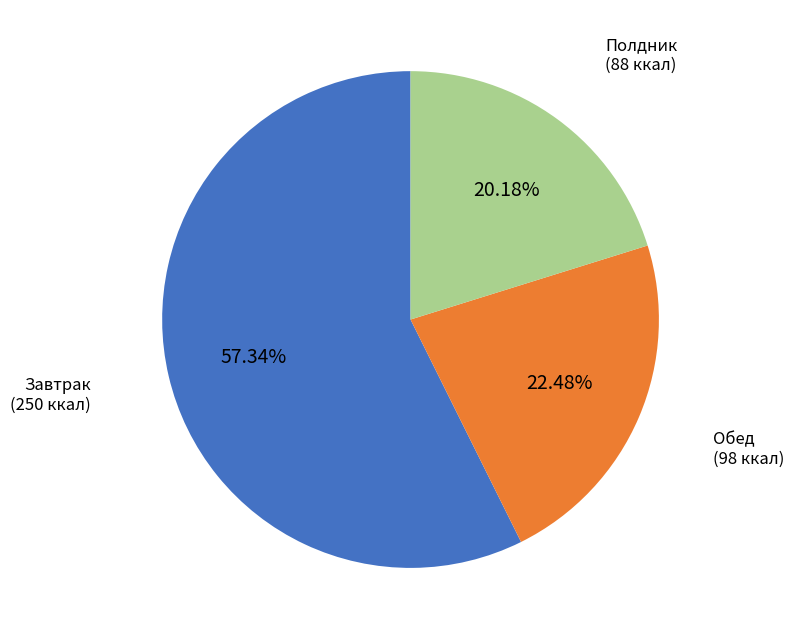

To the nearest percent, what portion does Обед represent?

22%